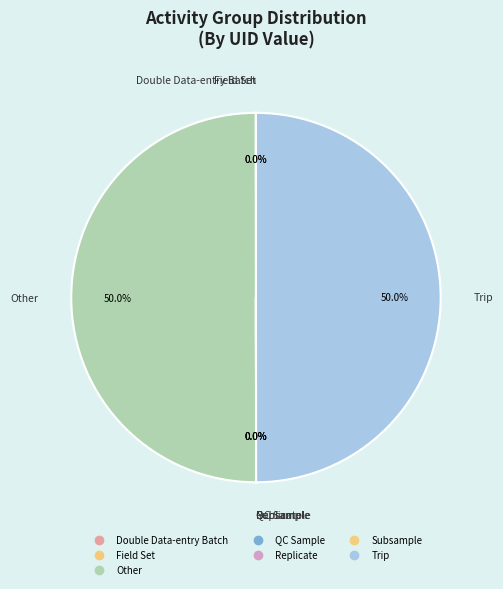

Which slice is the largest?

Trip